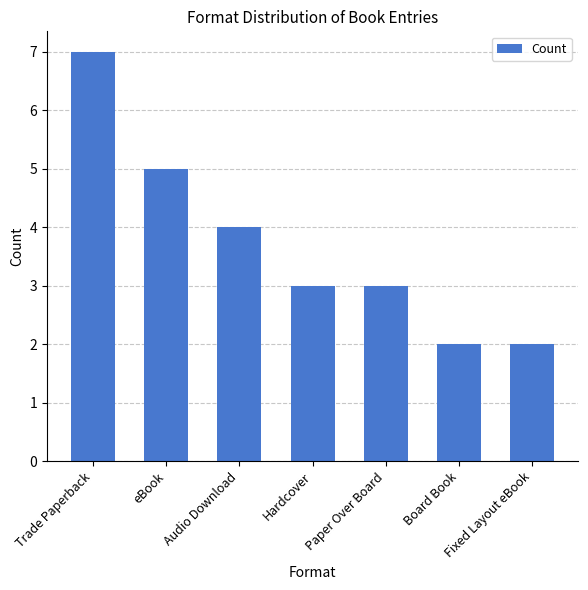

Between Audio Download and eBook, which is larger?

eBook